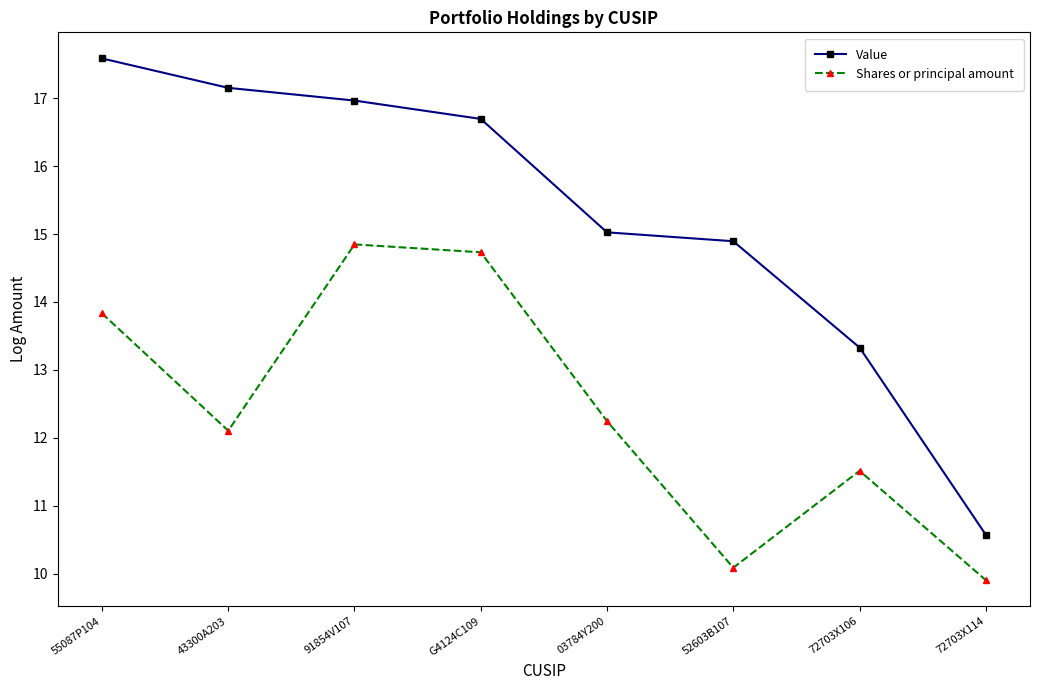

True or false: Value and Shares or principal amount intersect in this chart.

False